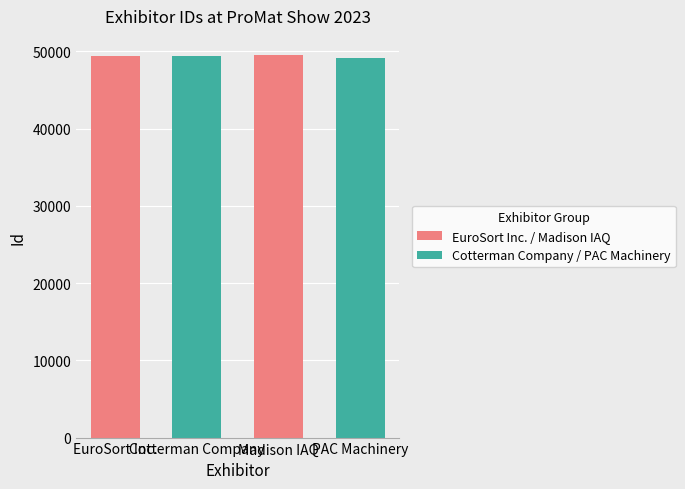

At which label does the data first exceed 49378?

Madison IAQ